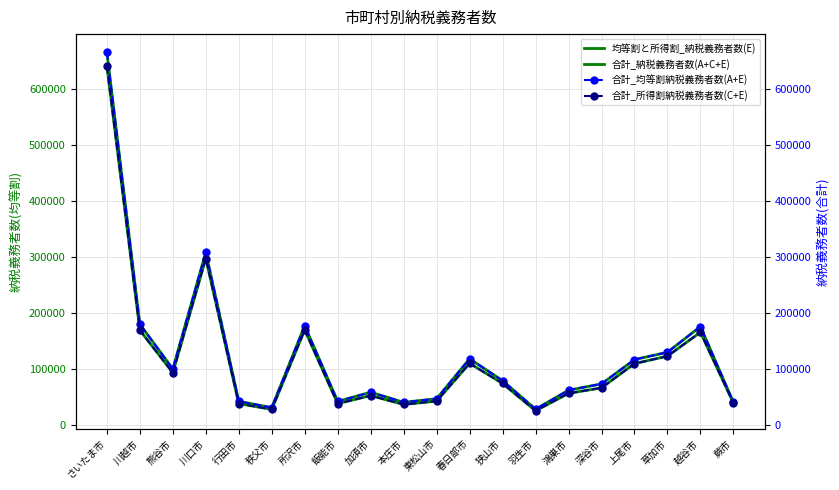

What is the total value across all series at さいたま市?

2617136